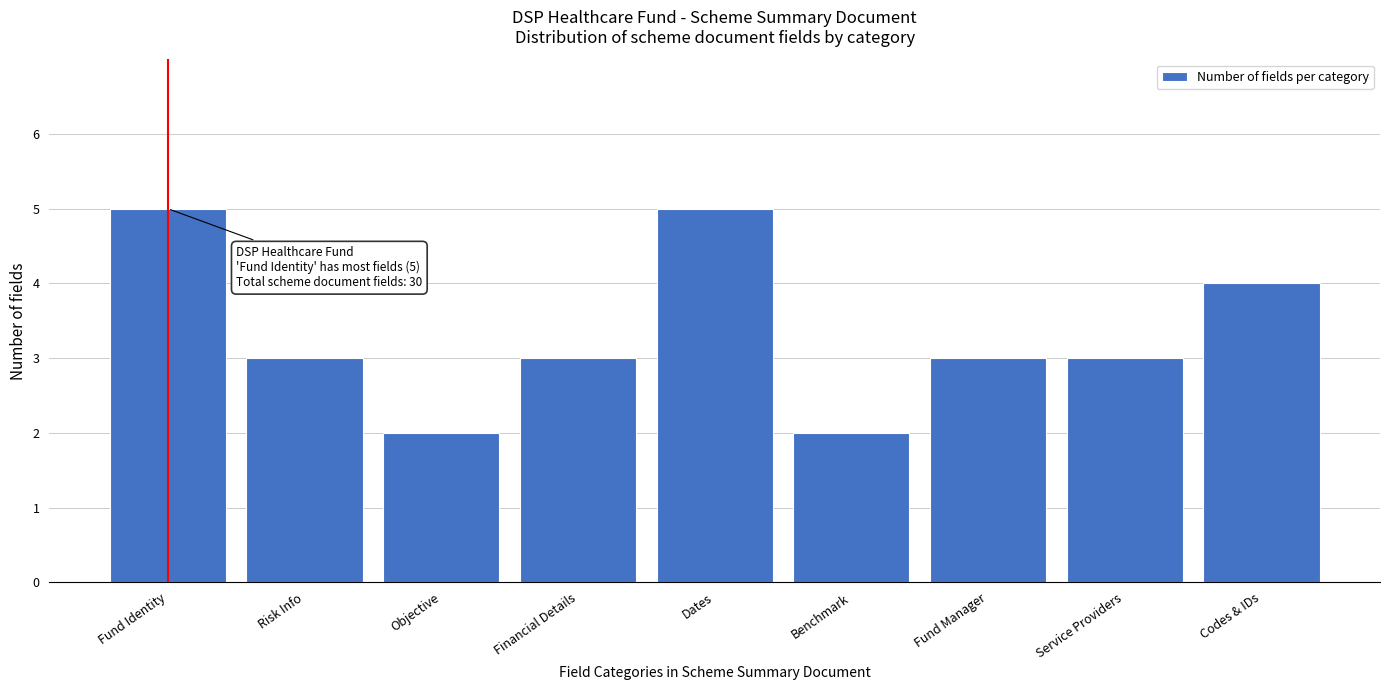

Reading left to right, what are all the values shown in this chart?

Fund Identity=5	Risk Info=3	Objective=2	Financial Details=3	Dates=5	Benchmark=2	Fund Manager=3	Service Providers=3	Codes & IDs=4